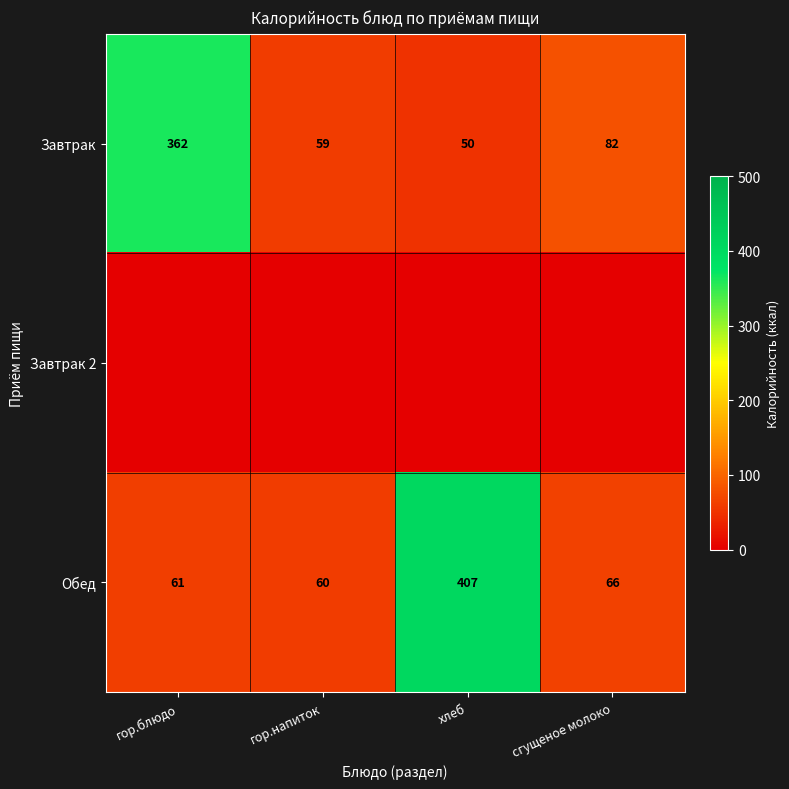

What is the difference between the Завтрак values at гор.блюдо and хлеб?

312